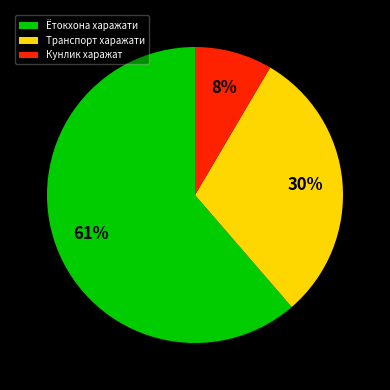

To the nearest percent, what percentage of the pie is Кунлик харажат?

8%